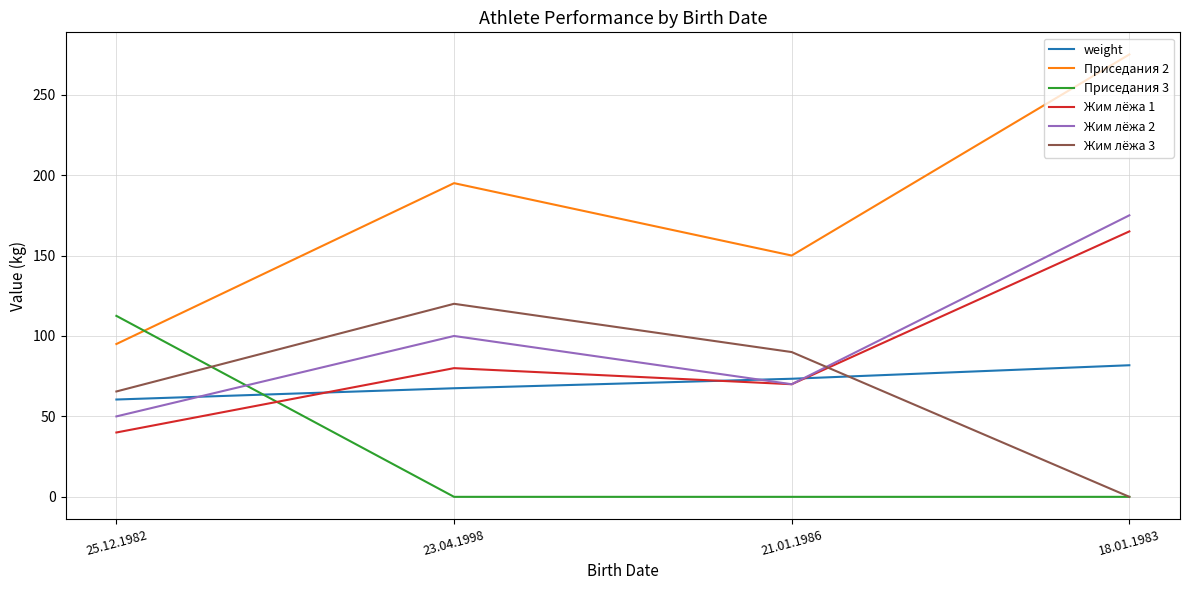

Reading left to right, list all the values displayed in this chart.

weight: 60.5	67.5	73.4	81.8
Приседания 2: 95.0	195.0	150.0	275.0
Приседания 3: 112.5	0.0	0.0	0.0
Жим лёжа 1: 40.0	80.0	70.0	165.0
Жим лёжа 2: 50.0	100.0	70.0	175.0
Жим лёжа 3: 65.5	120.0	90.0	0.0